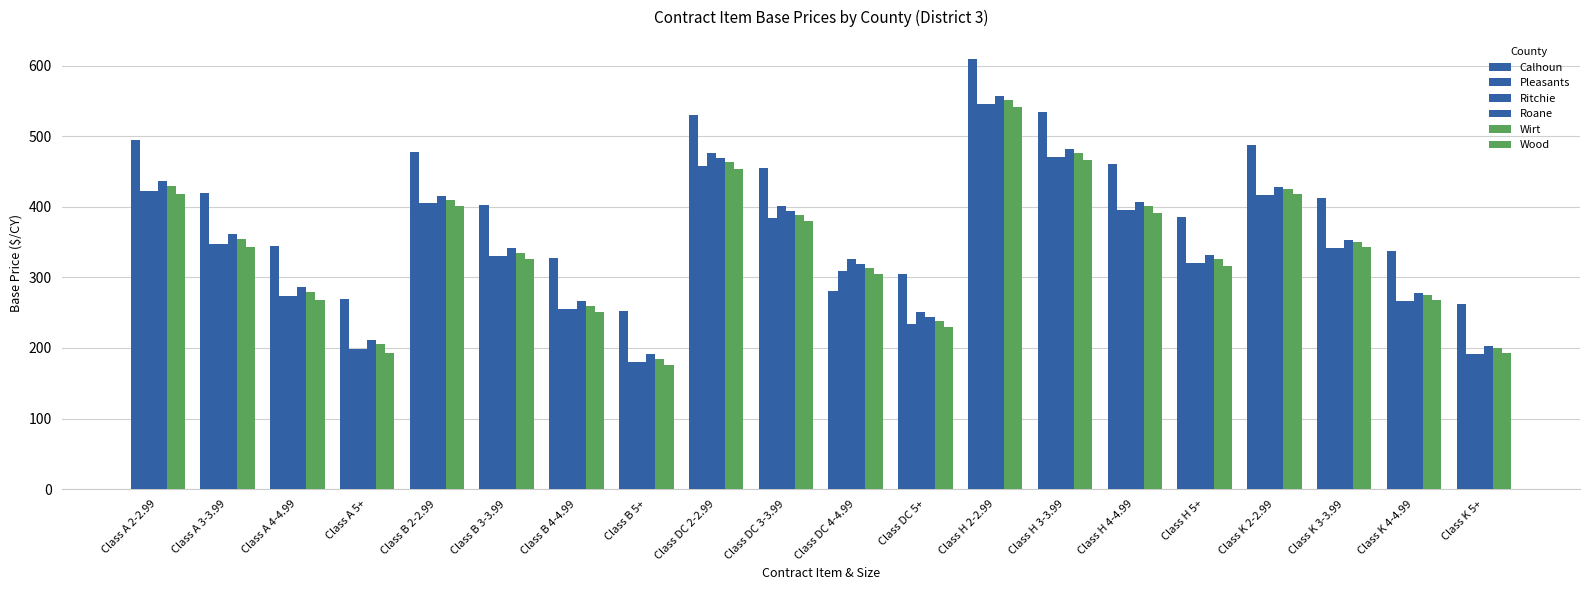

How many data points in Wirt are less than 350?

10